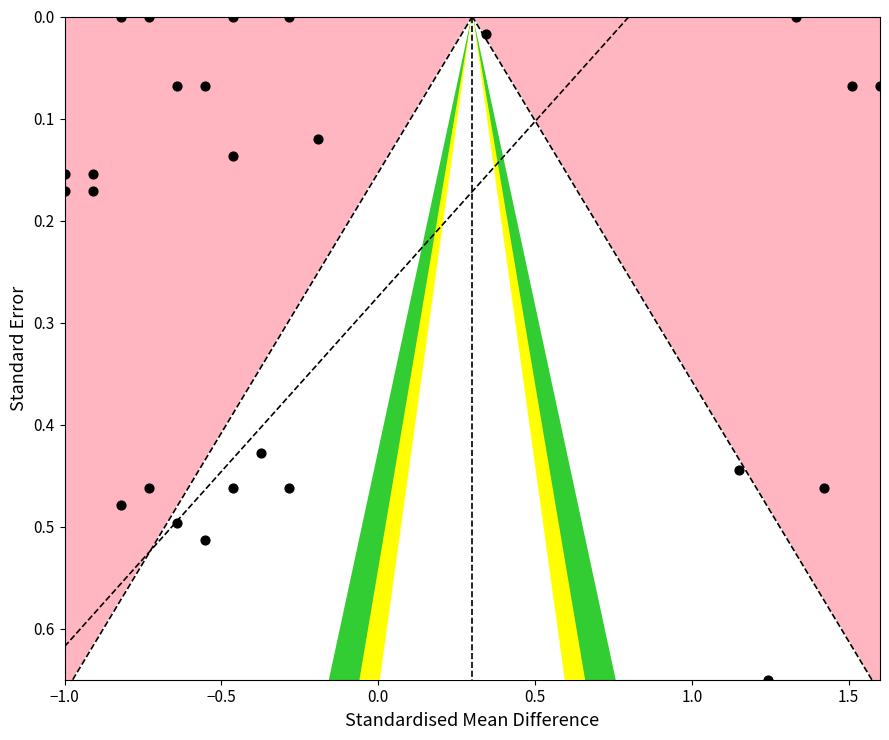

What is the range of X values (max minus min)?

2.6